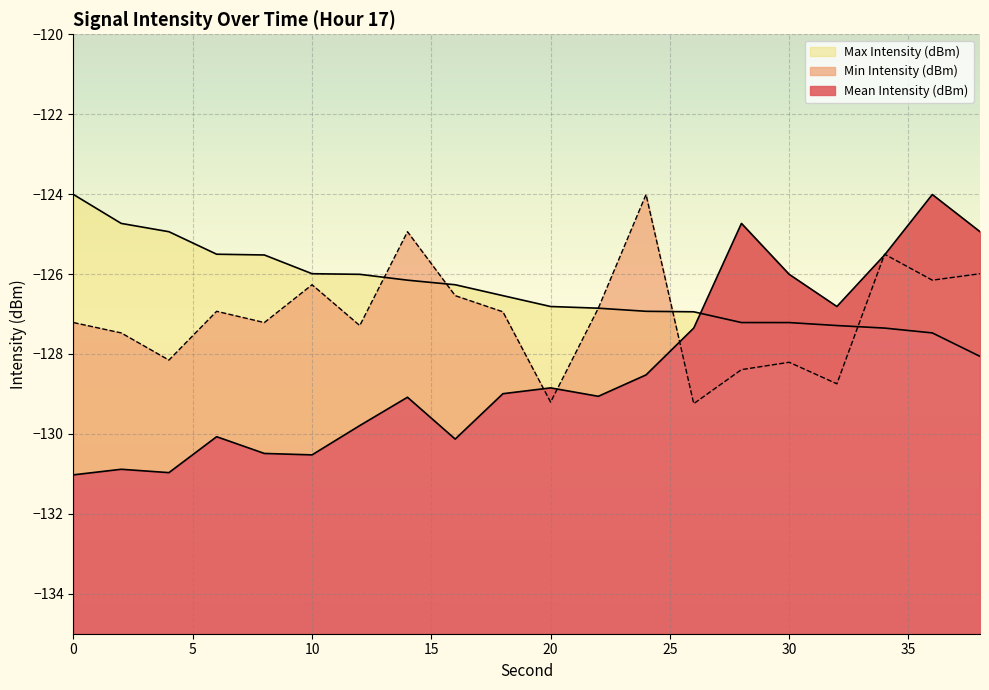

Which series has the largest total across all categories?

Max Intensity (dBm)